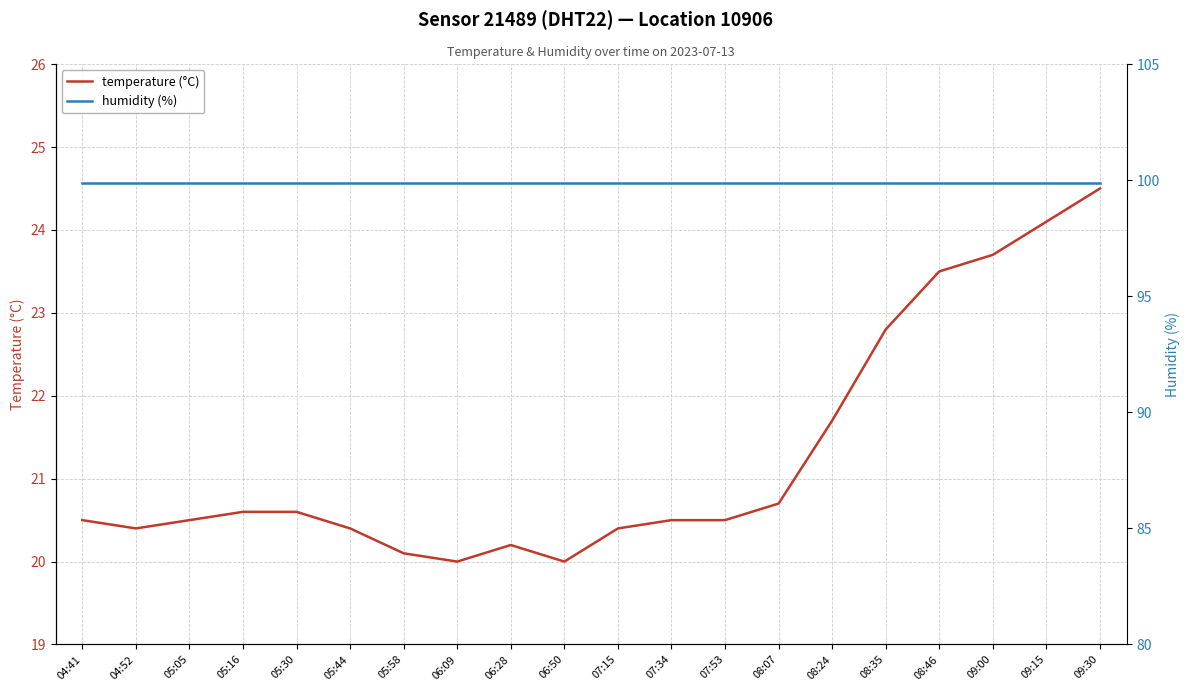

Which has a higher value, 05:05 or 05:44?

05:05